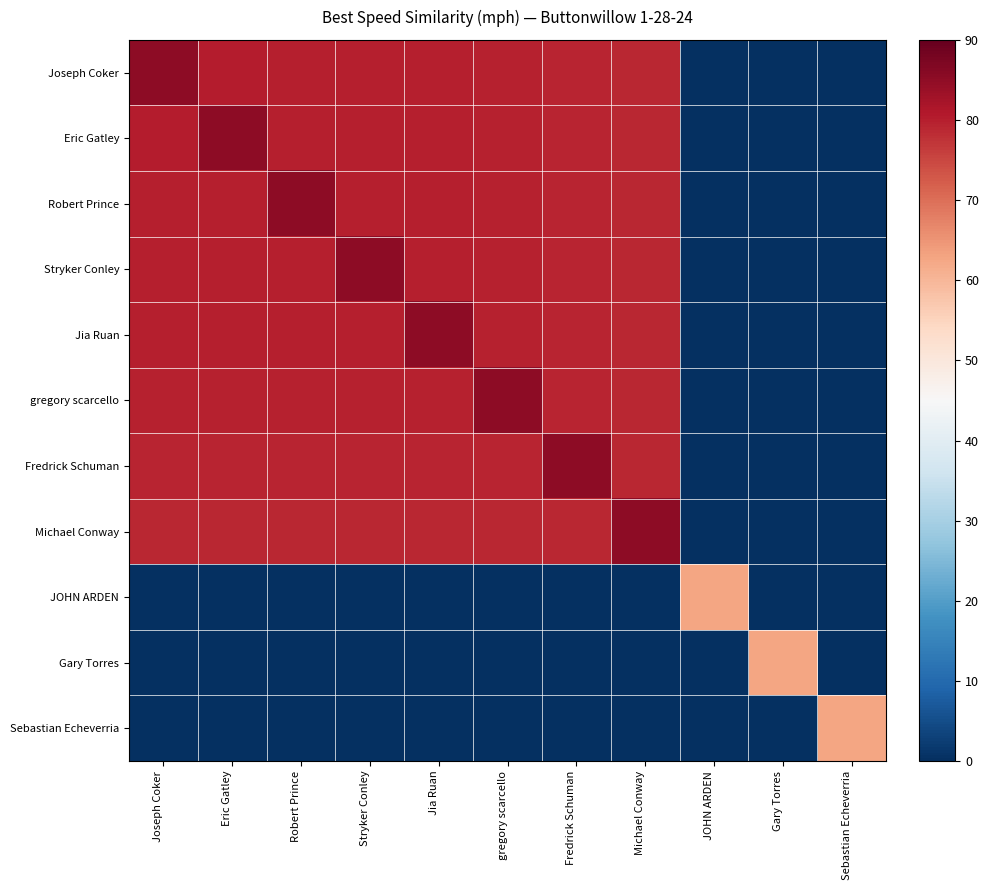

List the series in order of their peak value, lowest first.

JOHN ARDEN, Gary Torres, Sebastian Echeverria, Joseph Coker, Eric Gatley, Robert Prince, Stryker Conley, Jia Ruan, gregory scarcello, Fredrick Schuman, Michael Conway